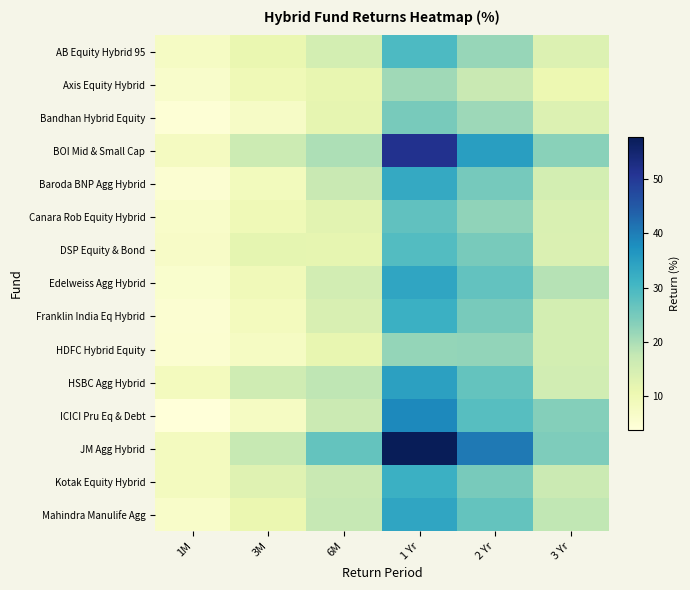

What is the difference between the highest and lowest values at 3 Yr?

13.7